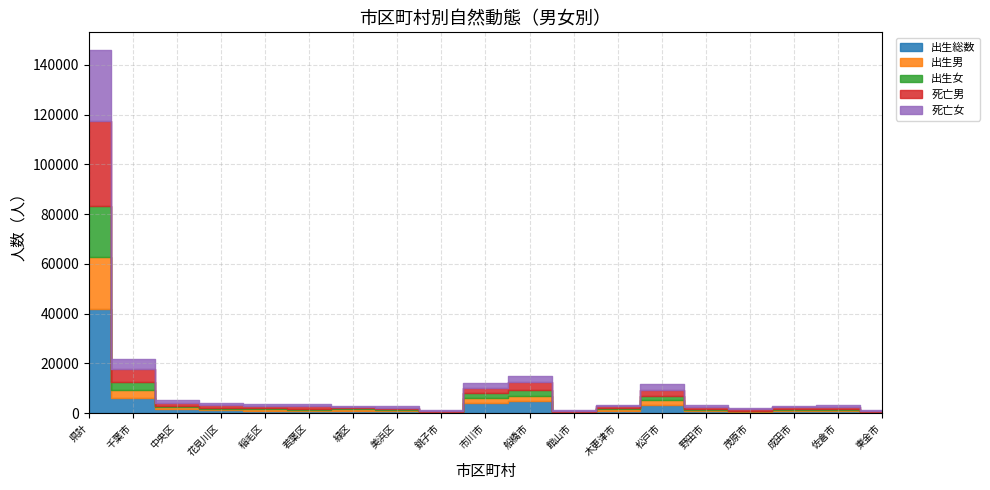

At which category is the sum across all series the highest?

県計